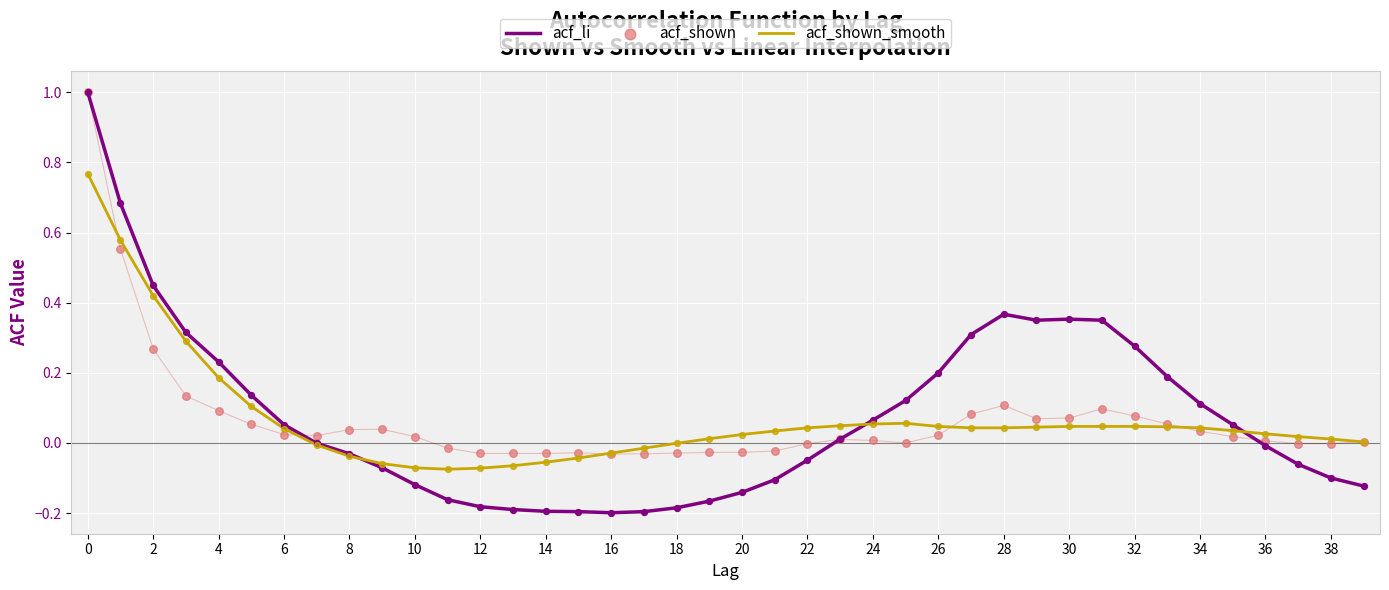

What are all the series names shown in the legend?

acf_li, acf_shown_smooth, acf_shown